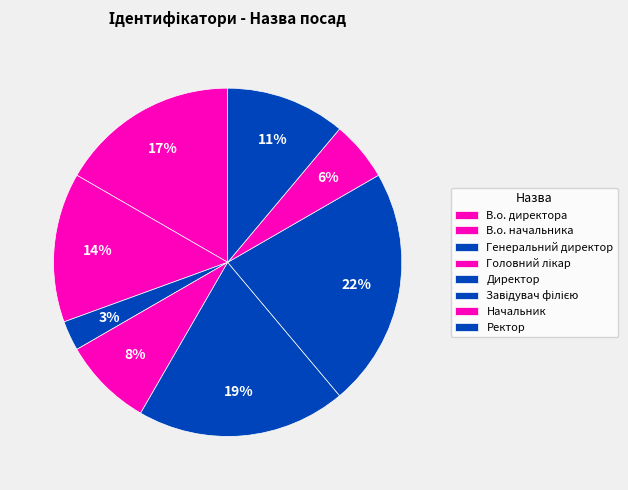

Approximately how many times larger is the value at Начальник compared to Директор?

0.3